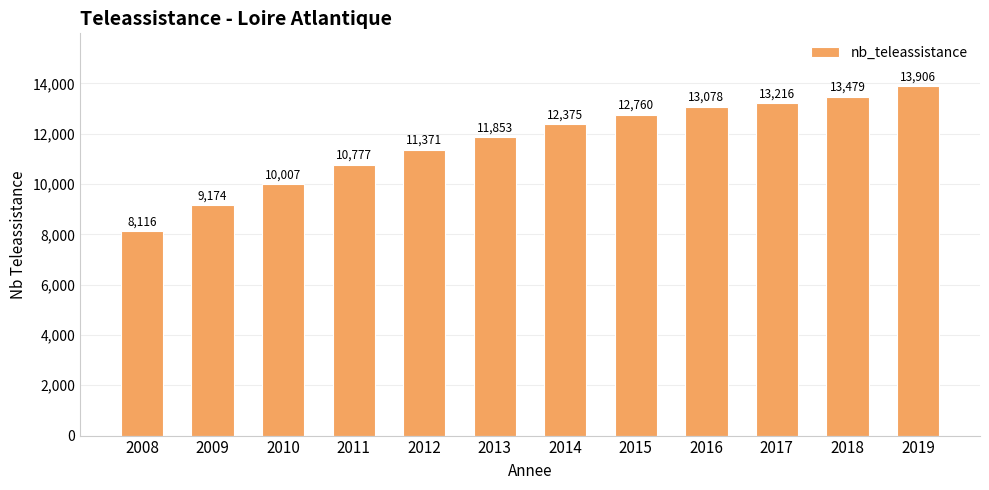

How many bars are there in total?

12